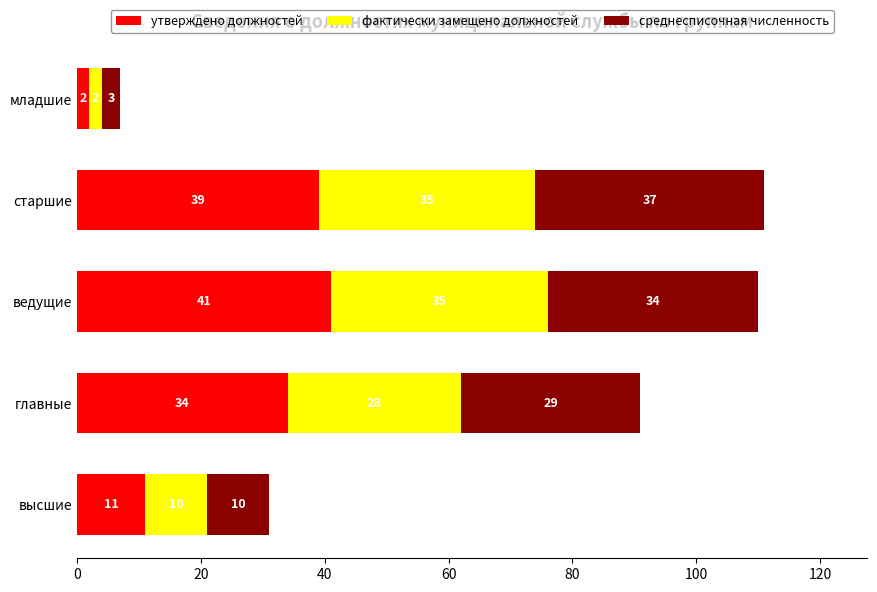

Is it true that утверждено должностей equals 15 at высшие?

False